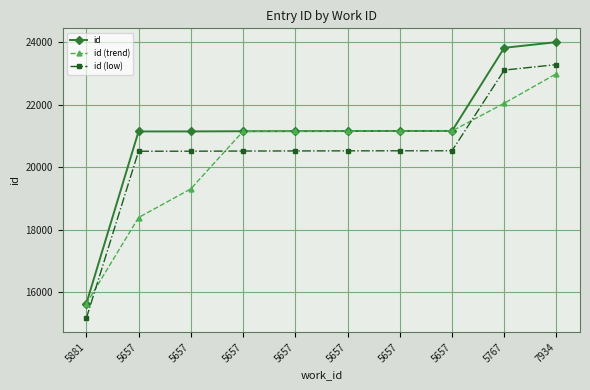

Is the value of id (low) at 5657 greater than the value of id (trend) at 5657?

Yes